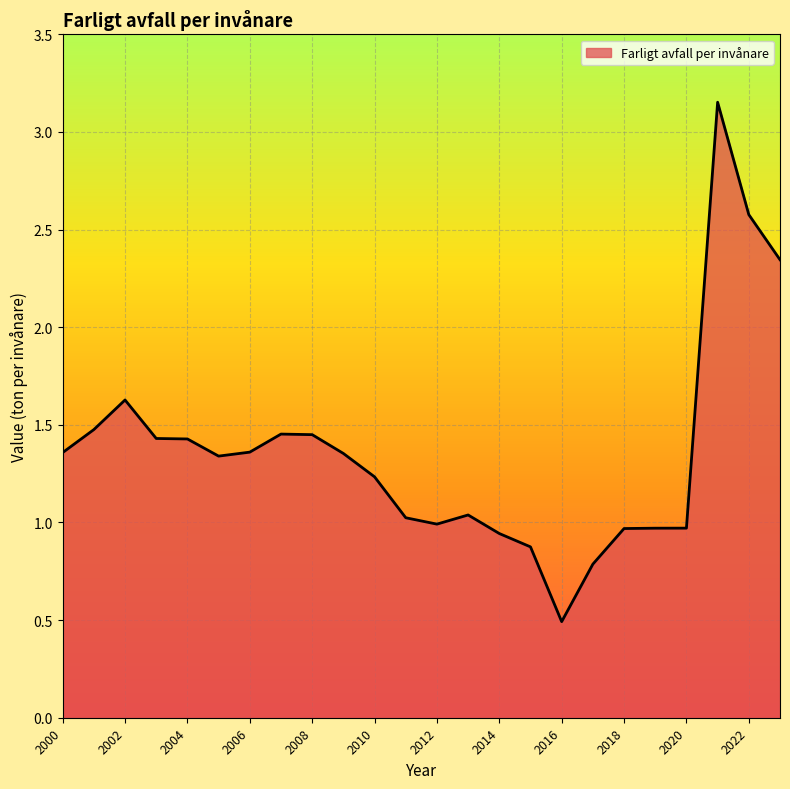

What is the minimum value shown in the chart?

0.5